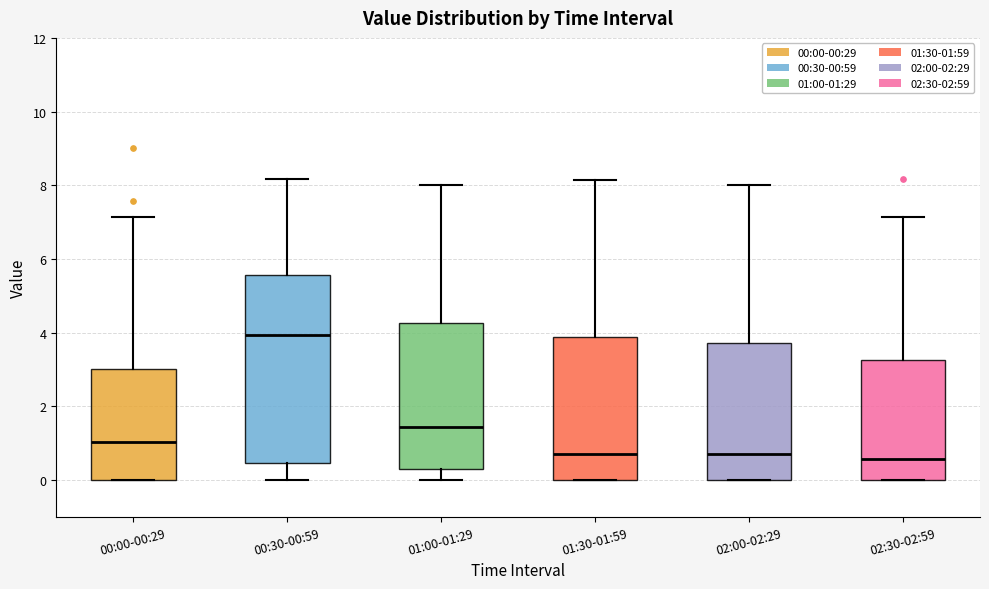

Which box has the highest median line?

00:30-00:59